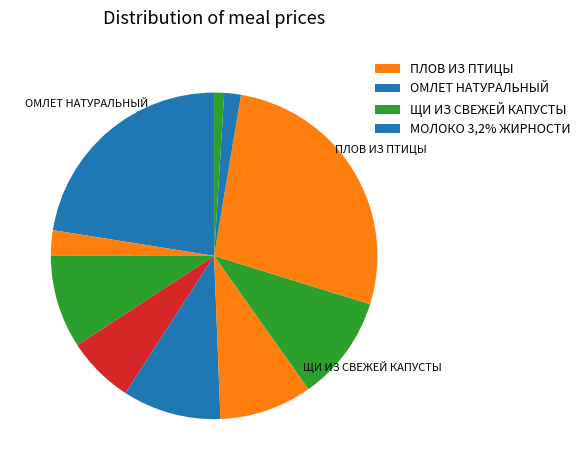

How many segments does this pie chart have?

10